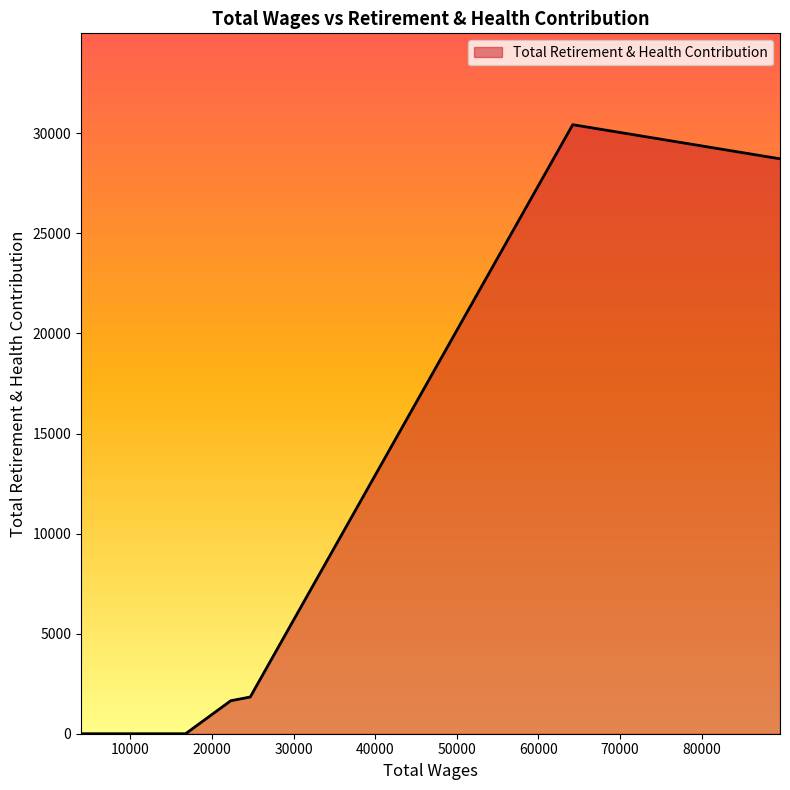

What is the average value?

7831